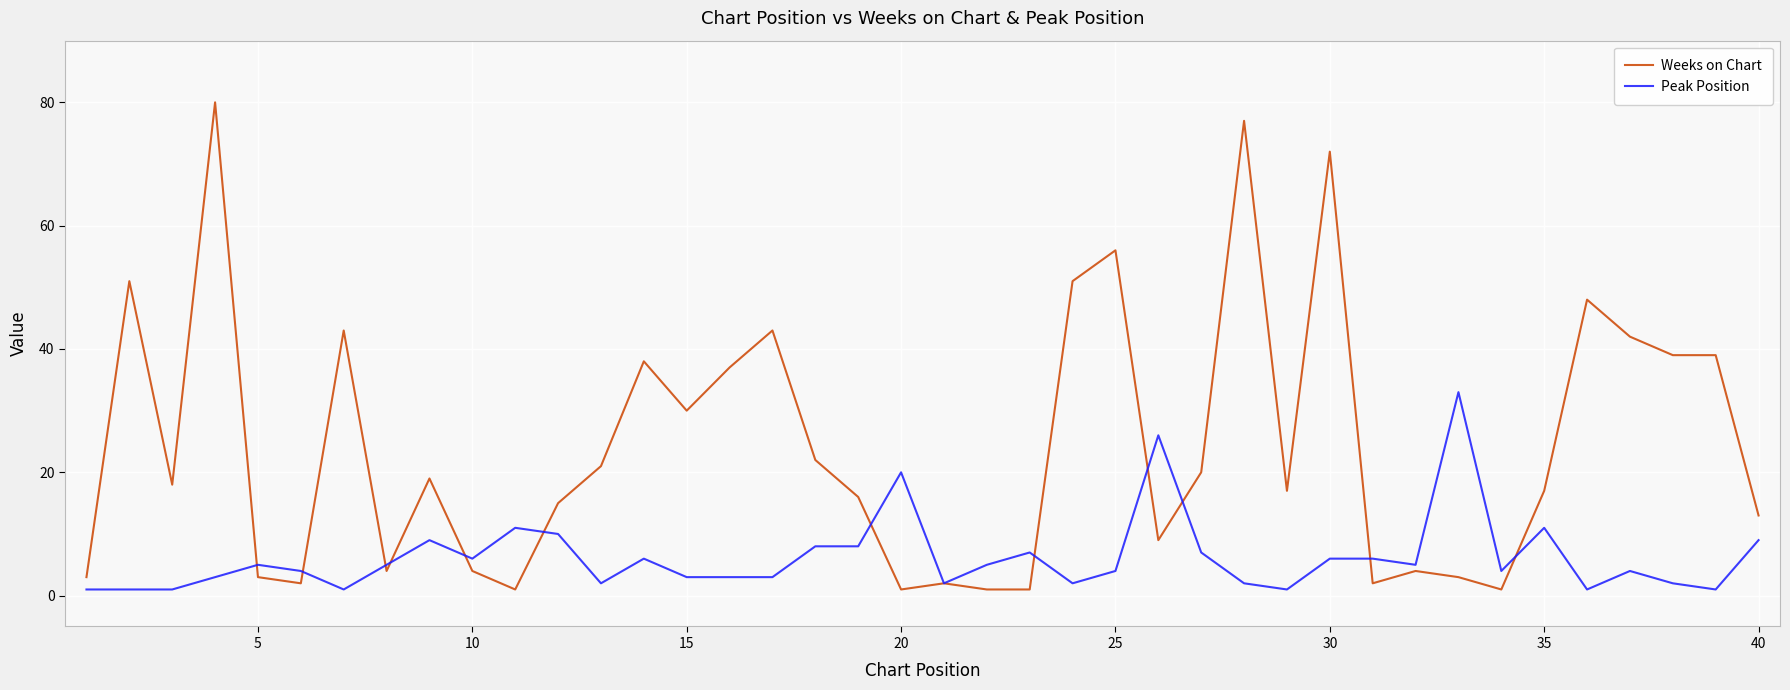

Rank the series by their maximum value, from highest to lowest.

Weeks on Chart, Peak Position